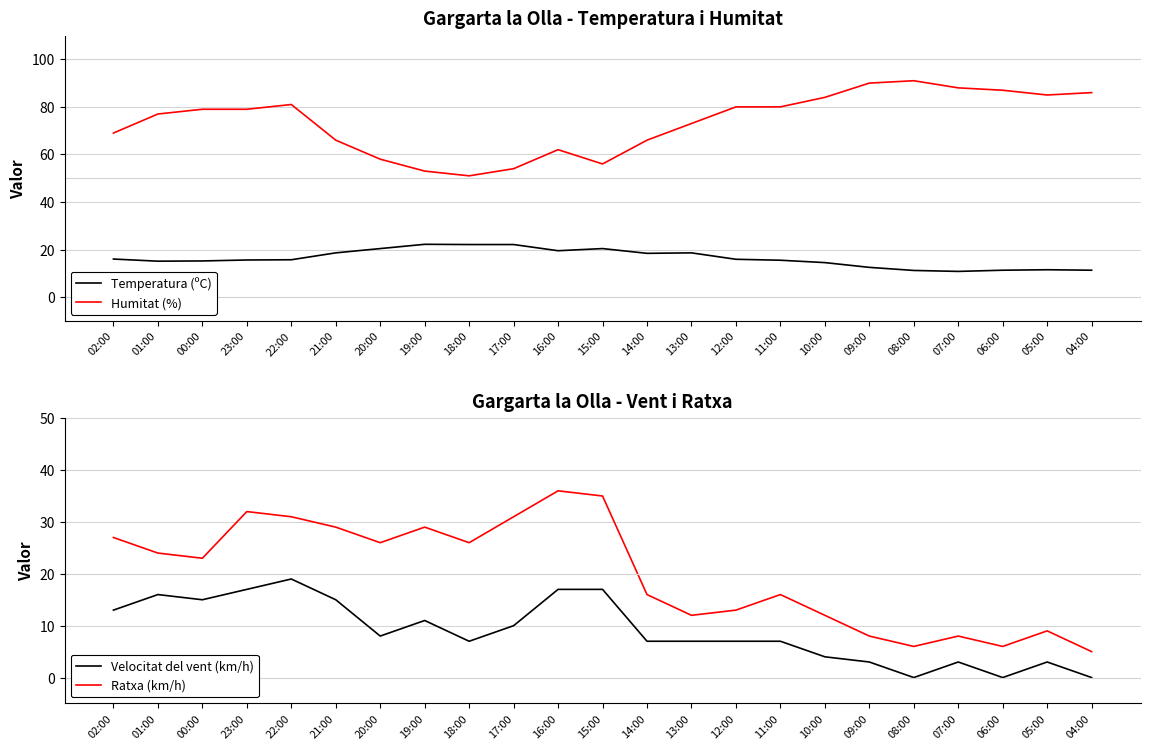

At which label does Temperatura (ºC) first exceed 15?

02:00